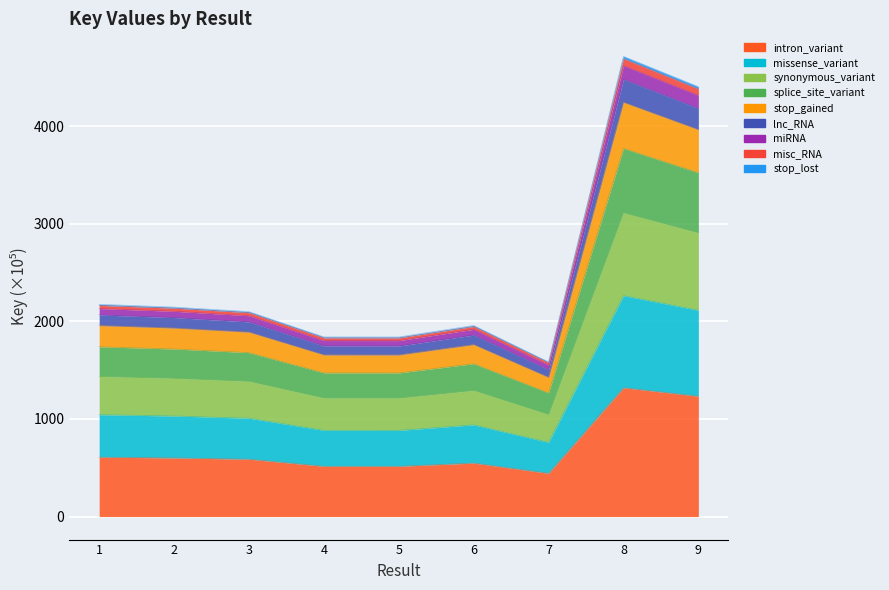

What is the value of the 2nd point from the left?

600.9